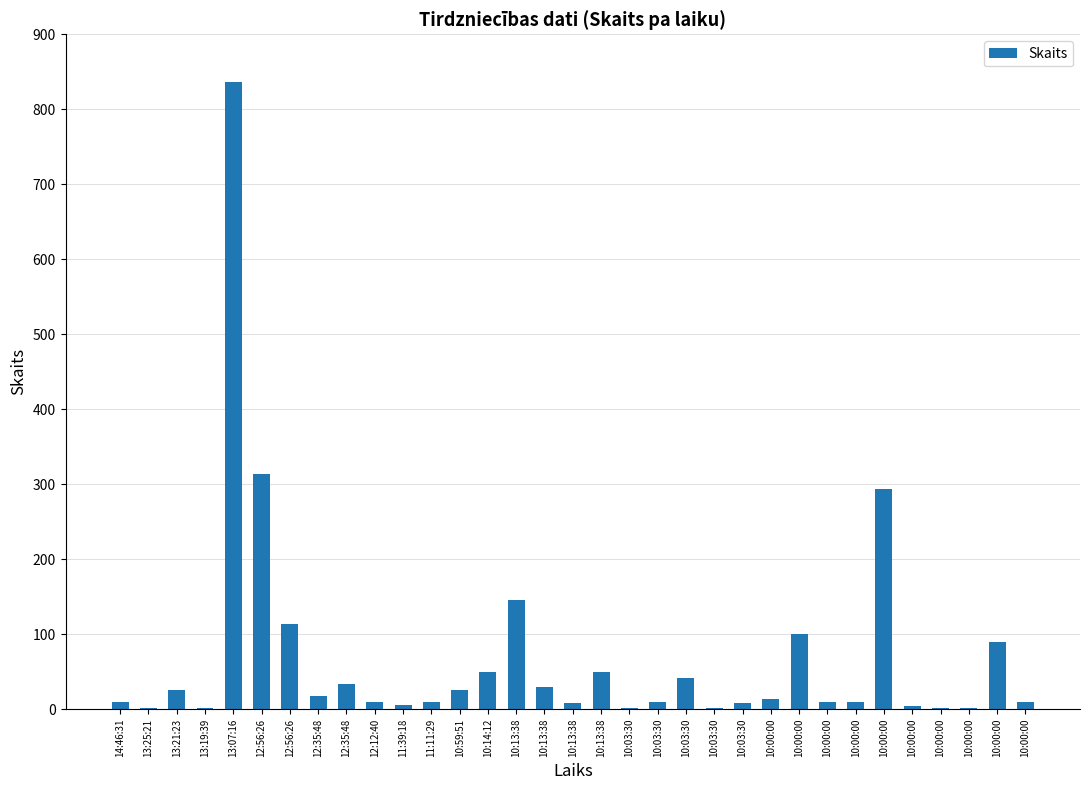

What is the value of the 1st bar from the left?

10